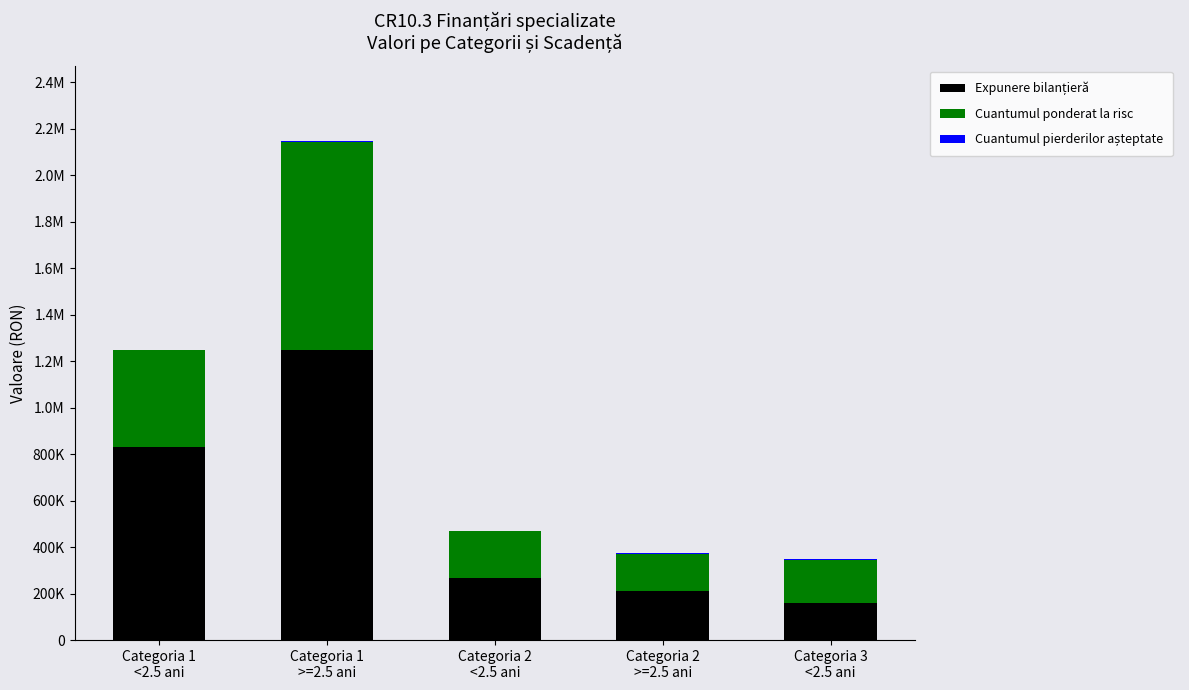

Are the bars grouped side by side (vs. stacked)?

No